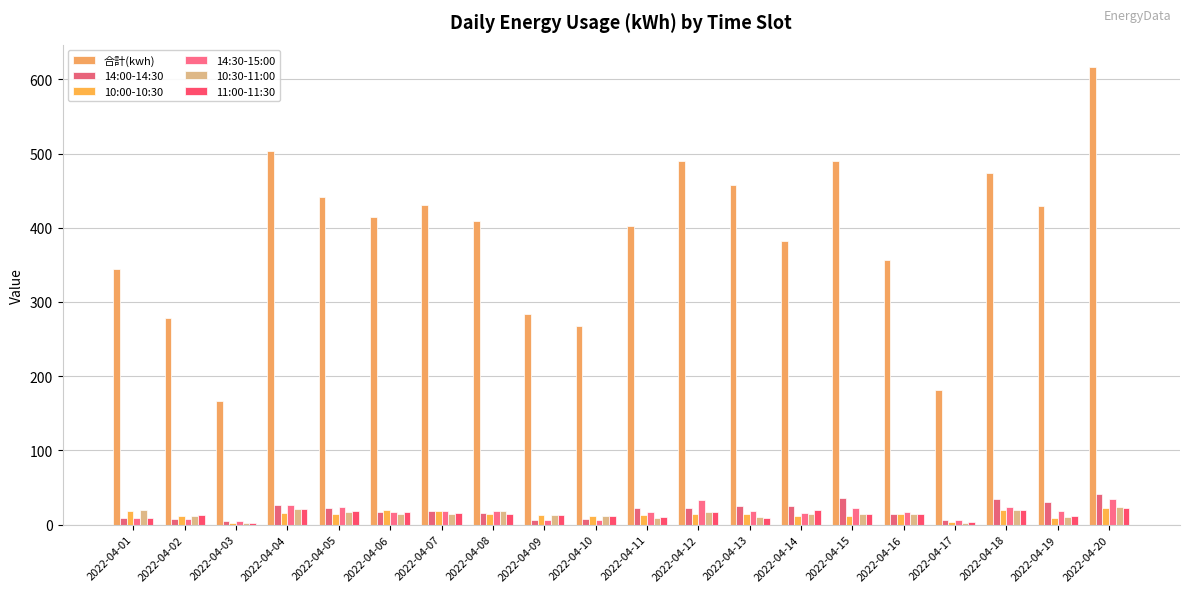

Are the bars grouped side by side (vs. stacked)?

Yes